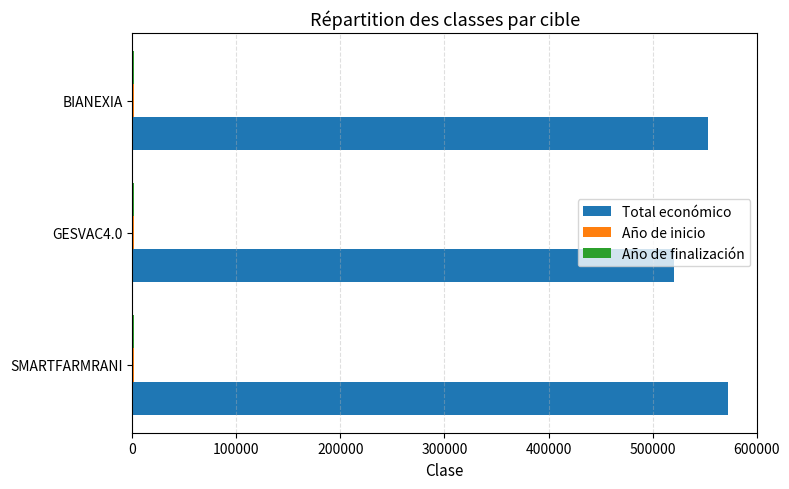

Which label corresponds to the largest value in the chart?

SMARTFARMRANI